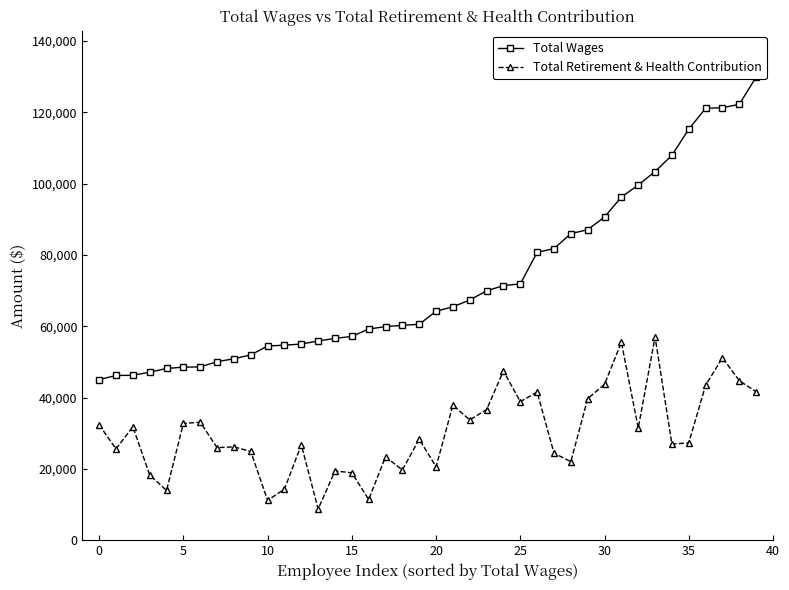

What is the label of the 14th point from the left?

13